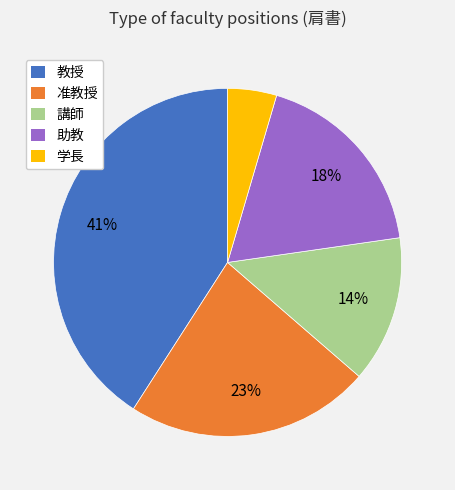

To the nearest percent, what is the difference between the largest and smallest slice percentages?

36%